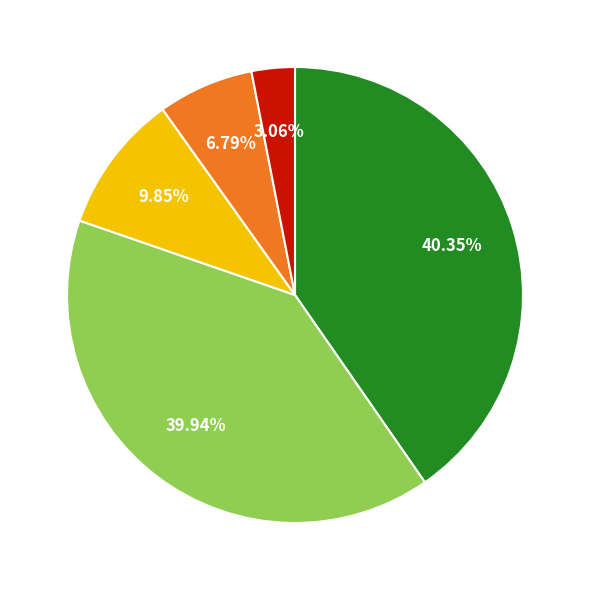

Is there any slice that represents more than half of the pie?

No